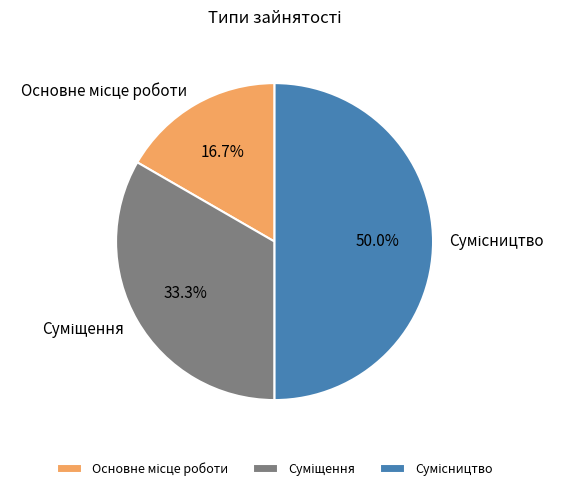

Which has a higher value, Основне місце роботи or Суміщення?

Суміщення